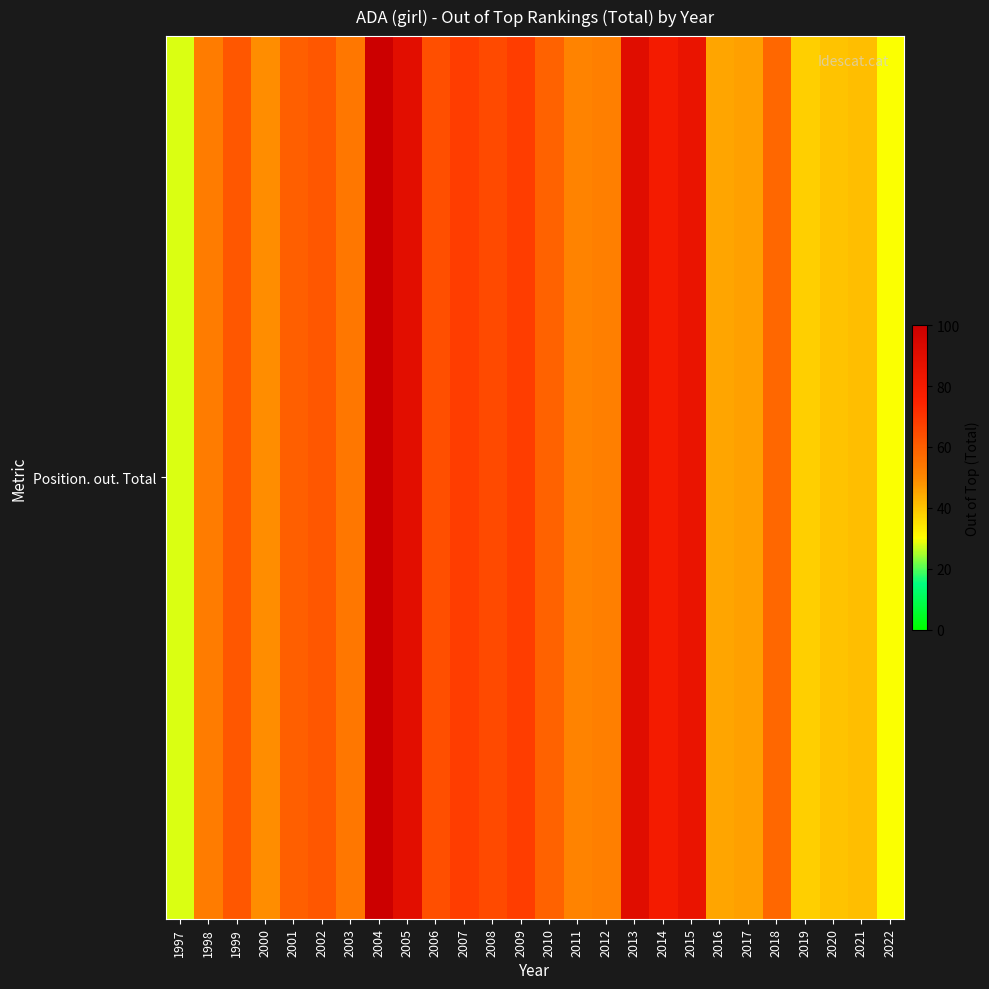

Count the number of data series in this chart.

1